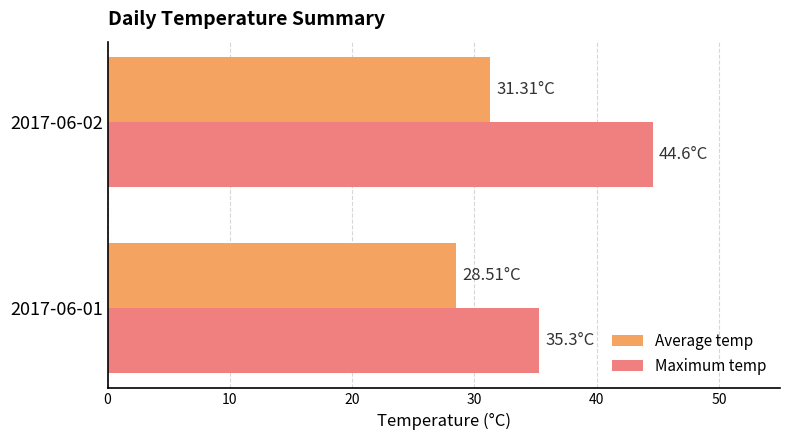

What is the difference between the highest and lowest values at 2017-06-01?

6.8